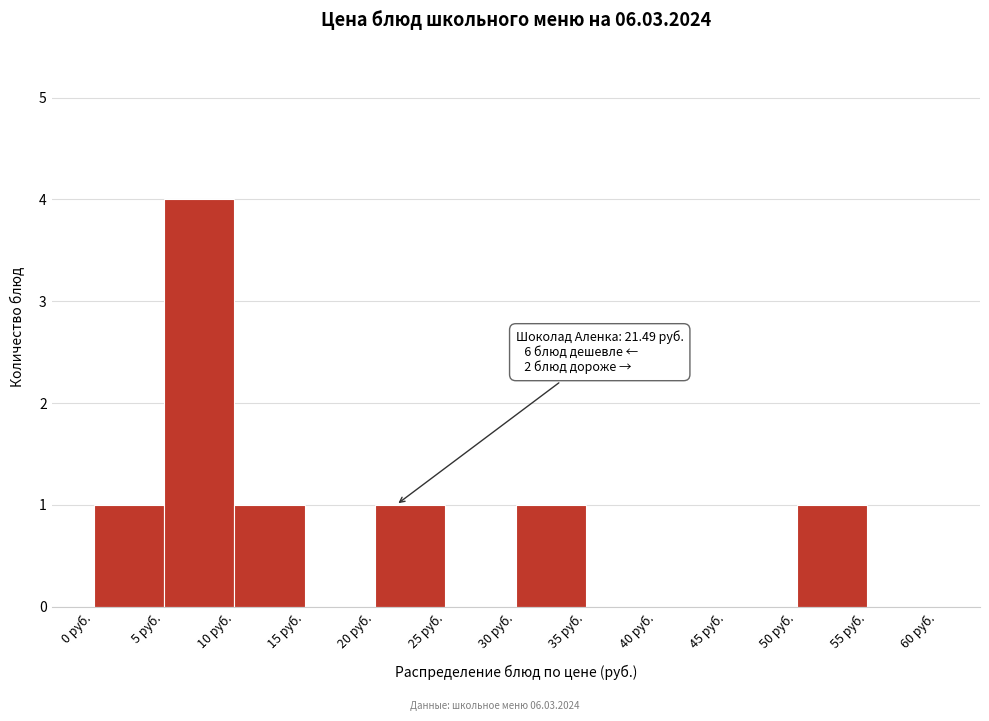

Over which range of the x-axis is the bar tallest?

5 to 10